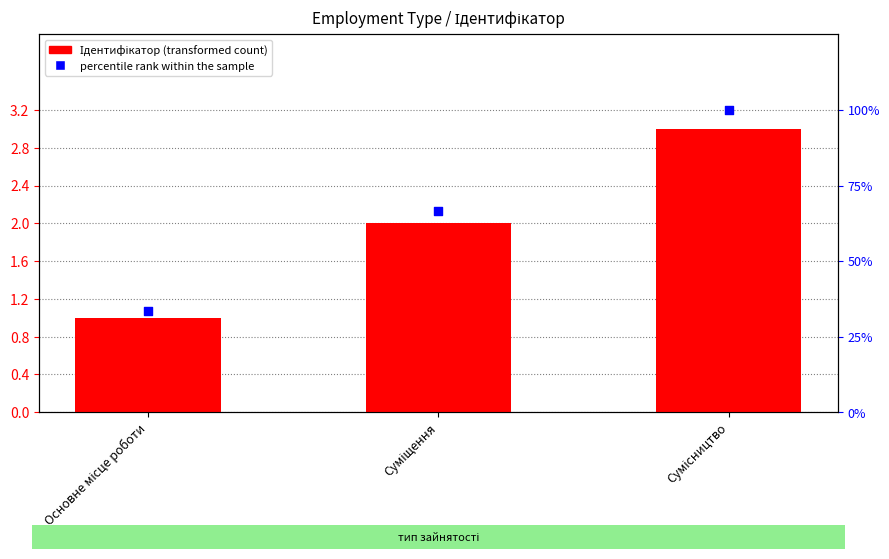

Which series has the largest total across all categories?

percentile rank within the sample